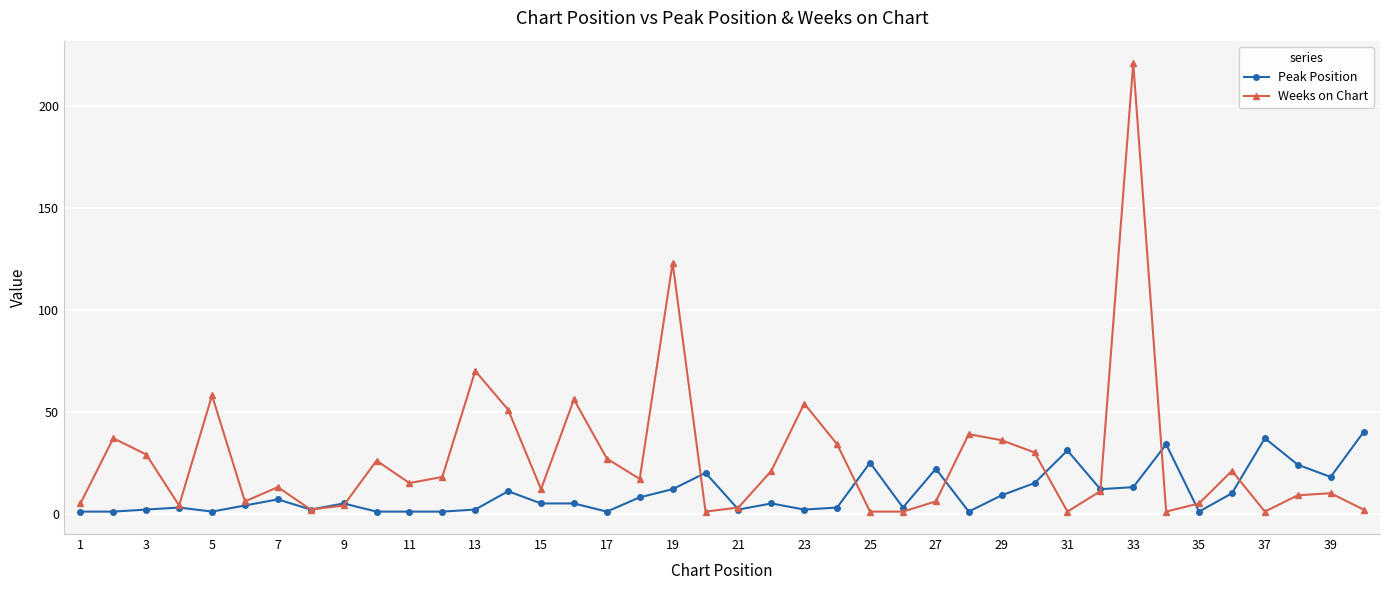

Reading left to right, list all the values displayed in this chart.

Peak Position: 1	1	2	3	1	4	7	2	5	1	1	1	2	11	5	5	1	8	12	20	2	5	2	3	25	3	22	1	9	15	31	12	13	34	1	10	37	24	18	40
Weeks on Chart: 5	37	29	4	58	6	13	2	4	26	15	18	70	51	12	56	27	17	123	1	3	21	54	34	1	1	6	39	36	30	1	11	221	1	5	21	1	9	10	2